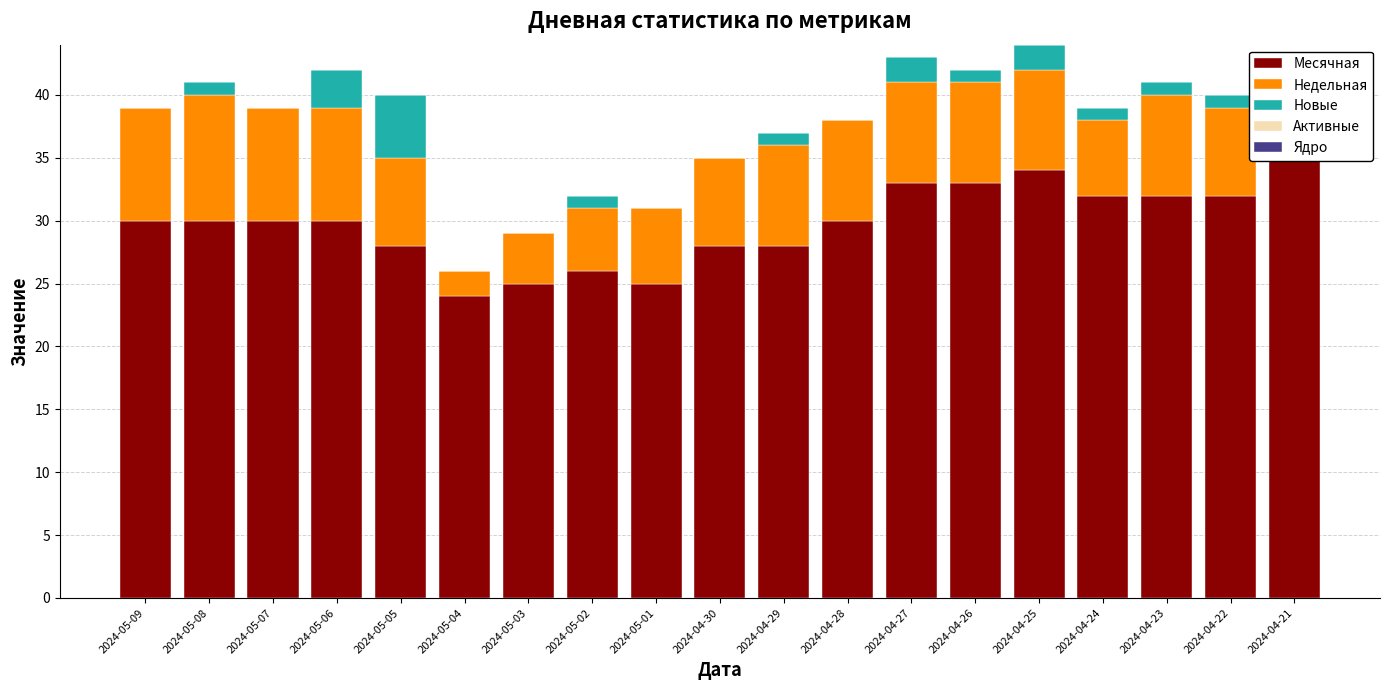

What is the label of the 16th bar from the left?

2024-04-24